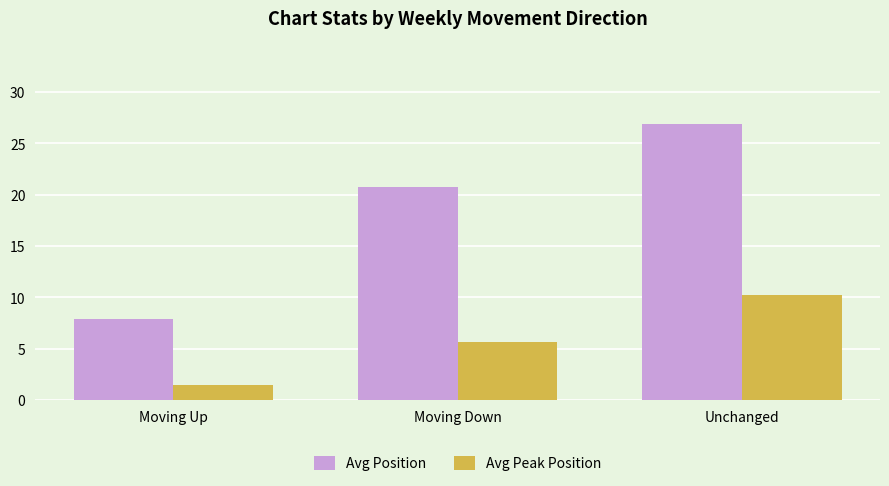

What is the spread (max minus min) of values at Moving Down?

15.1